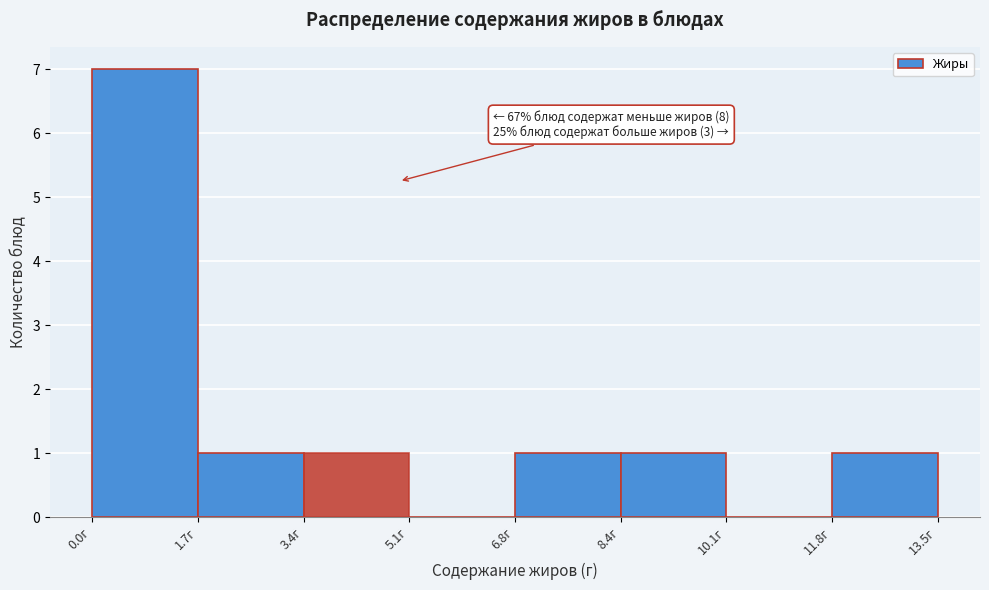

Over which range of the x-axis is the bar tallest?

0.0 to 1.6